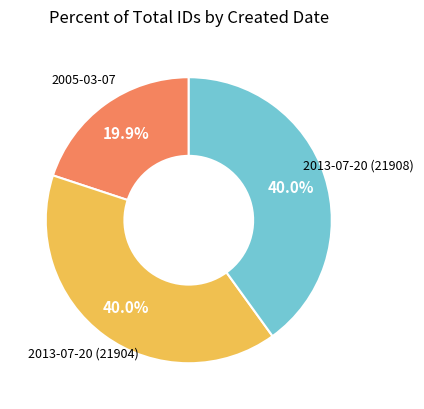

Does any single category account for the majority?

No